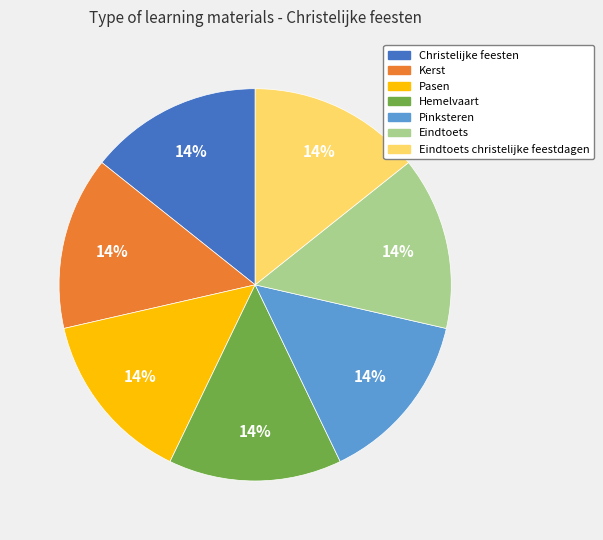

Is there any slice that represents more than half of the pie?

No